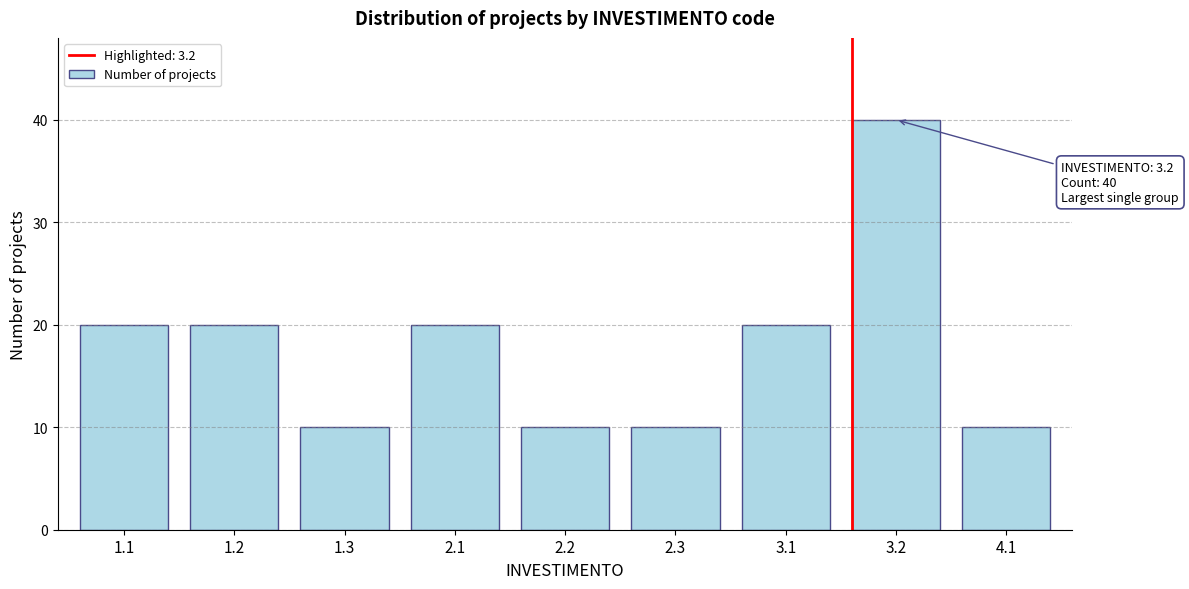

Reading right to left, extract all data points from this chart.

10	40	20	10	10	20	10	20	20